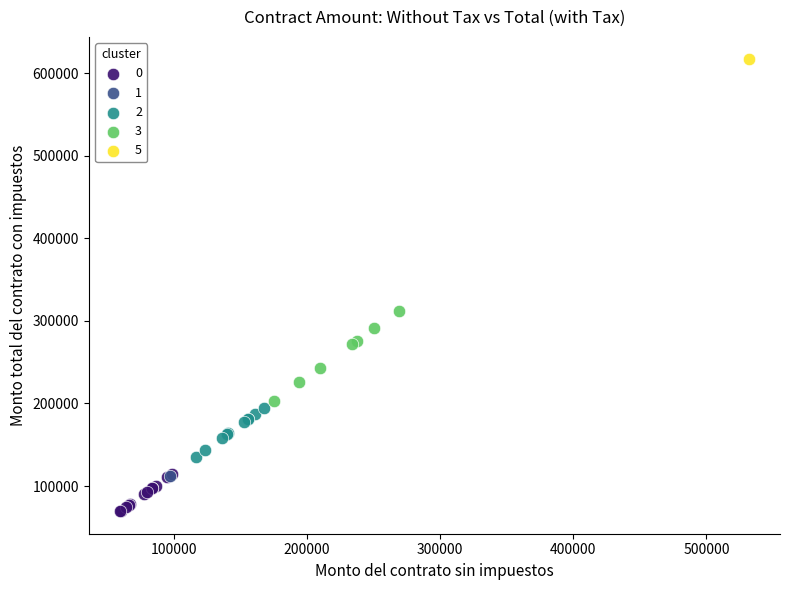

What are all the series names shown in the legend?

0, 1, 2, 3, 5